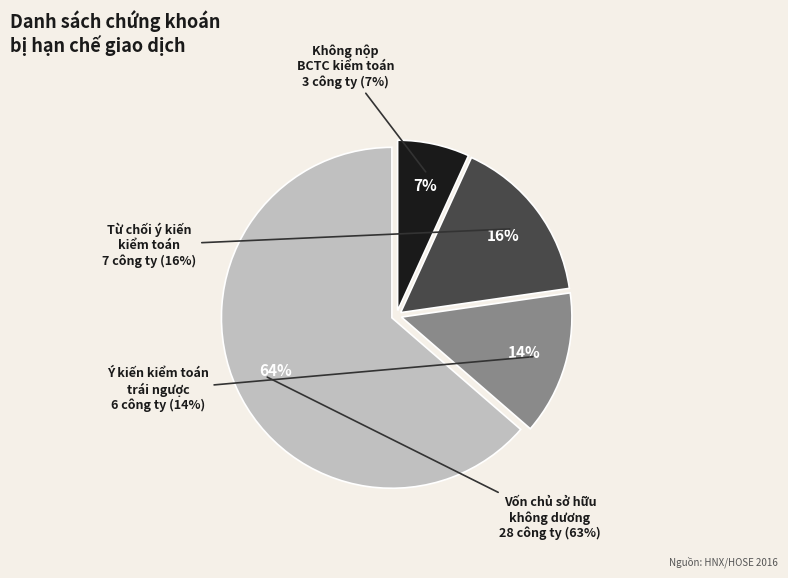

Is there a majority slice in this chart?

Yes